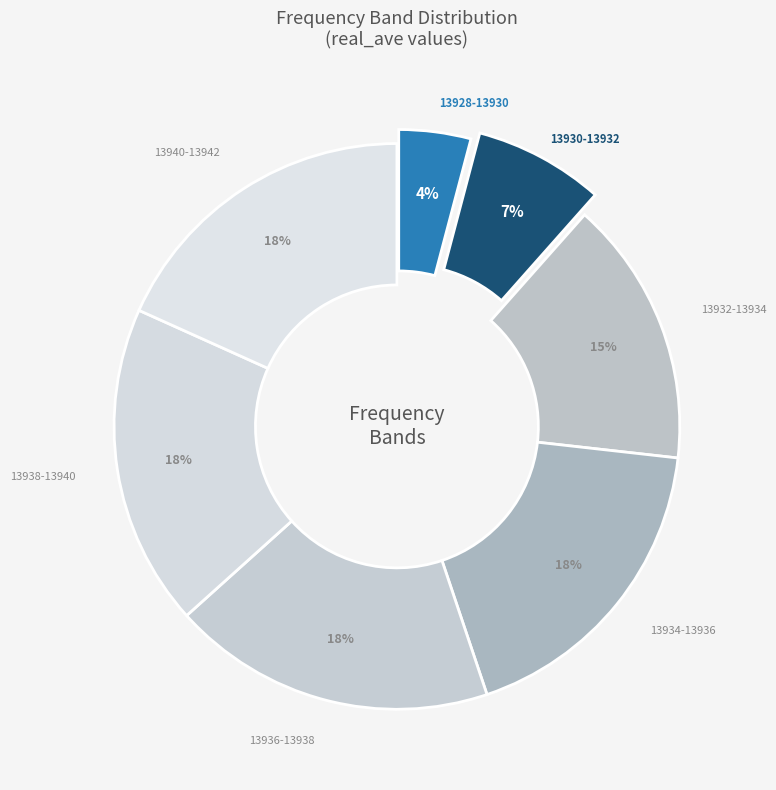

Is there any slice that represents more than half of the pie?

No